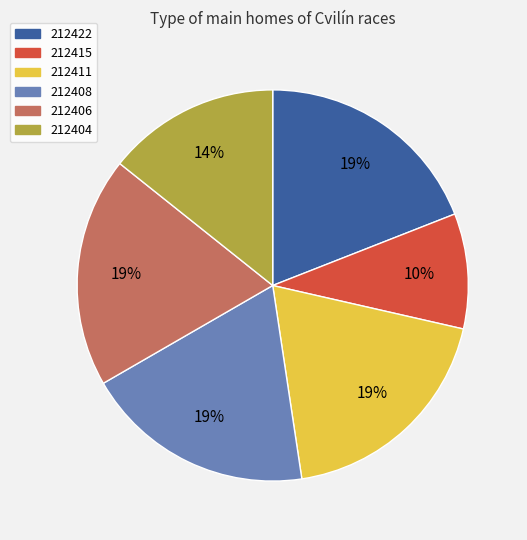

Is there a majority slice in this chart?

No